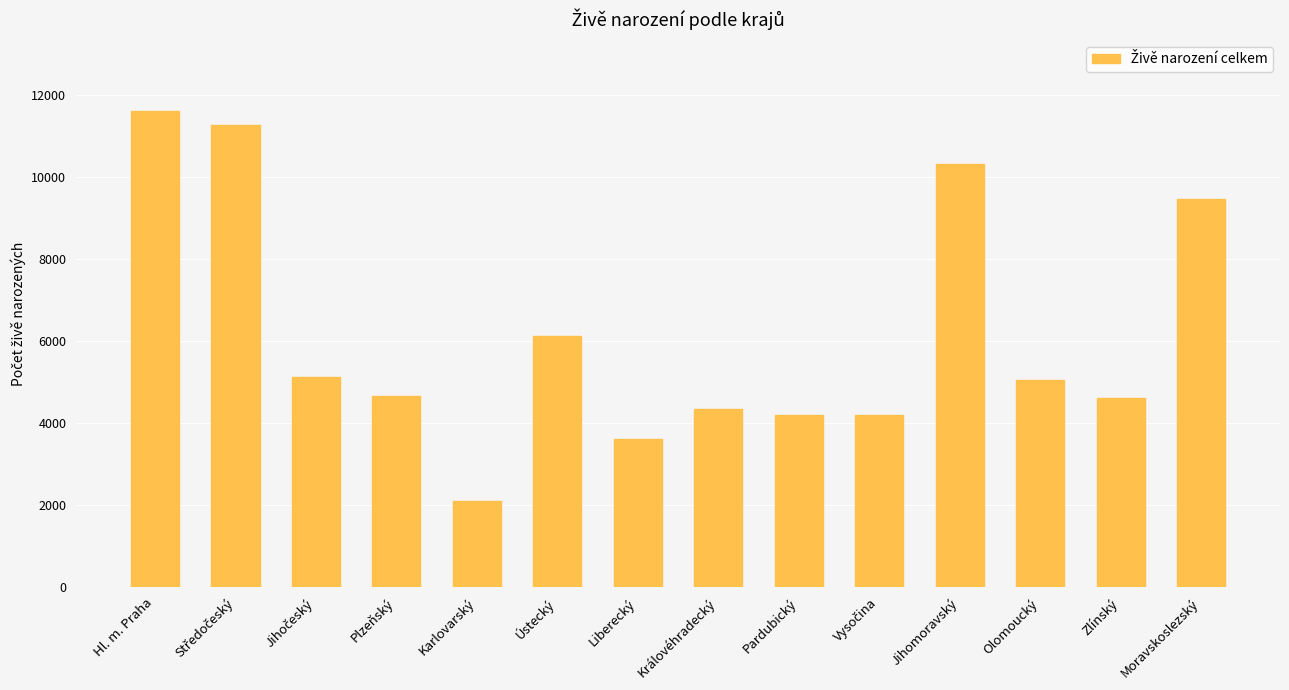

What is the label of the 3rd bar from the right?

Olomoucký